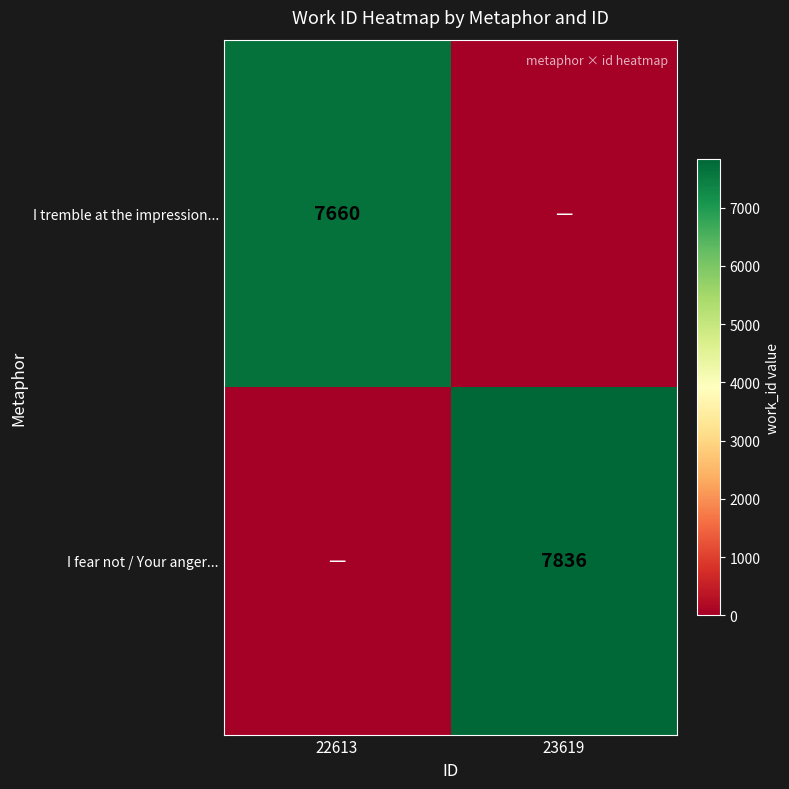

What is the total value across all series at 23619?

7836